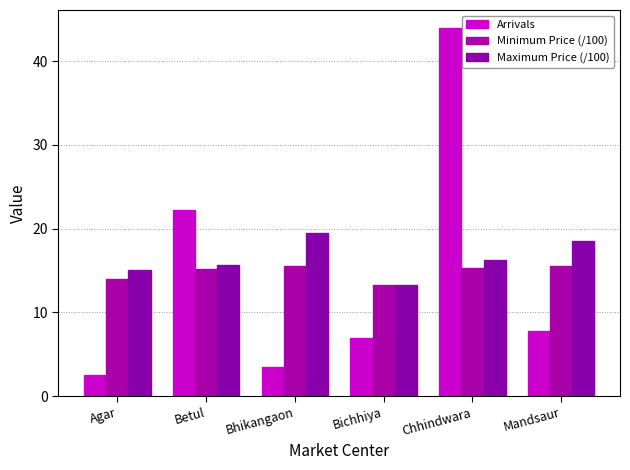

At which label does Arrivals reach its minimum?

Agar